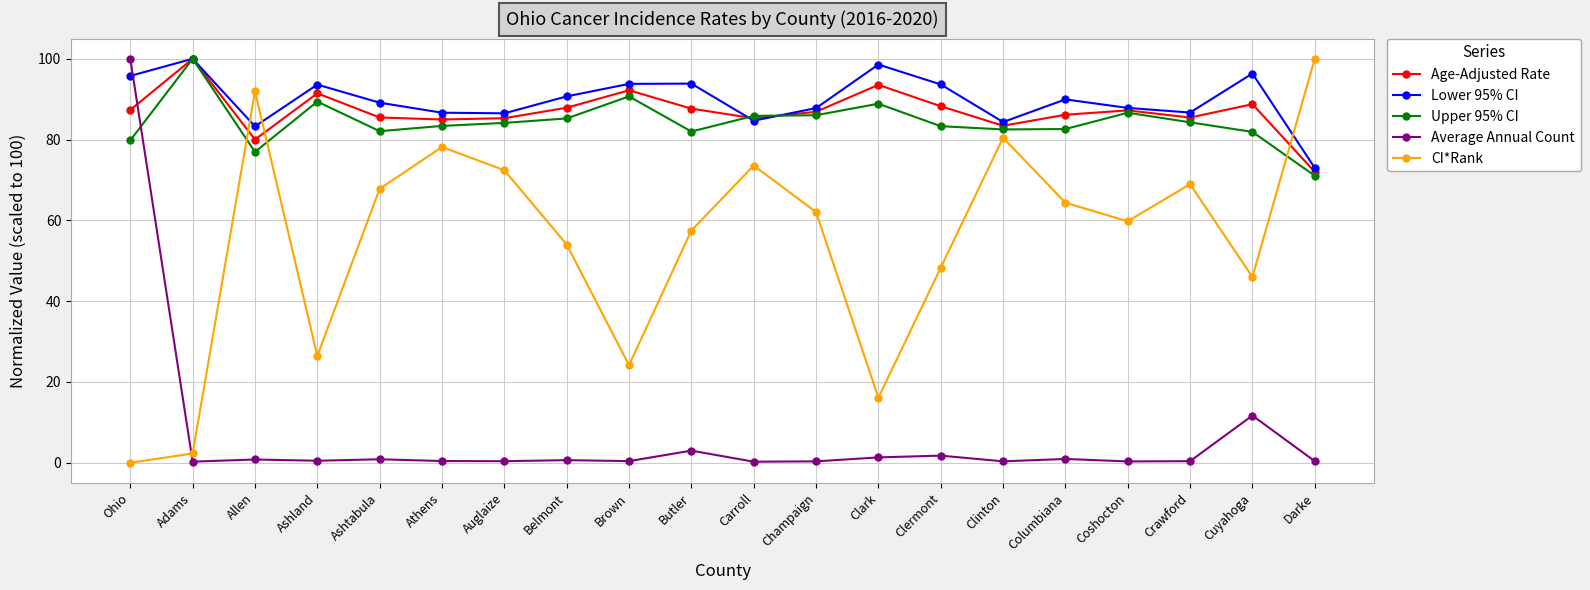

What is the value of the Upper 95% CI point at the 9th from the left?

90.7